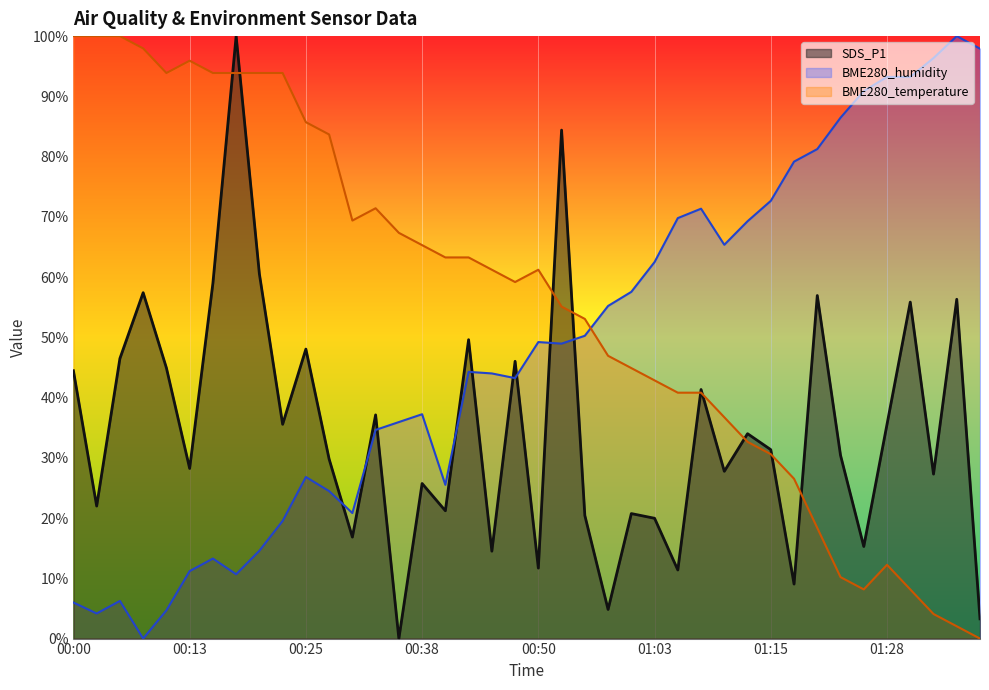

How many data points in BME280_humidity are above 48?

20